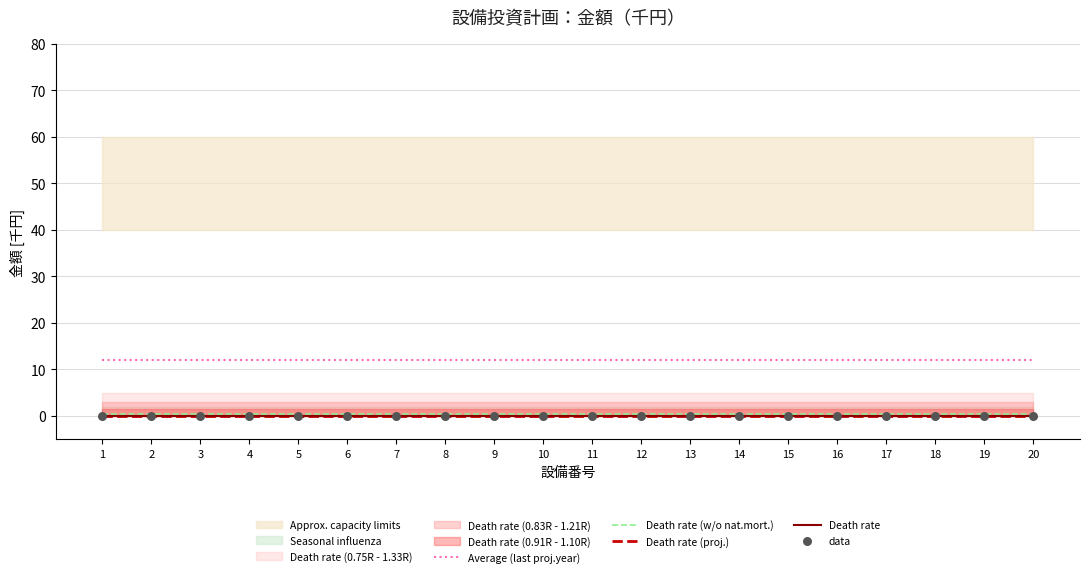

Is the value of Average (last proj.year) at 5 greater than the value of Death rate (proj.) at 18?

Yes